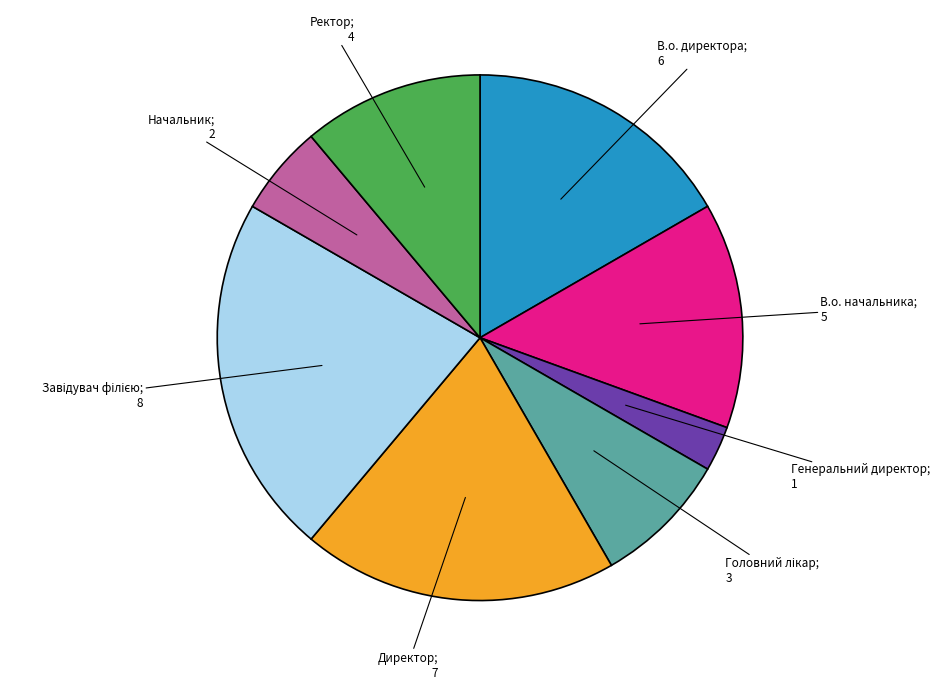

Is there any slice that represents more than half of the pie?

No